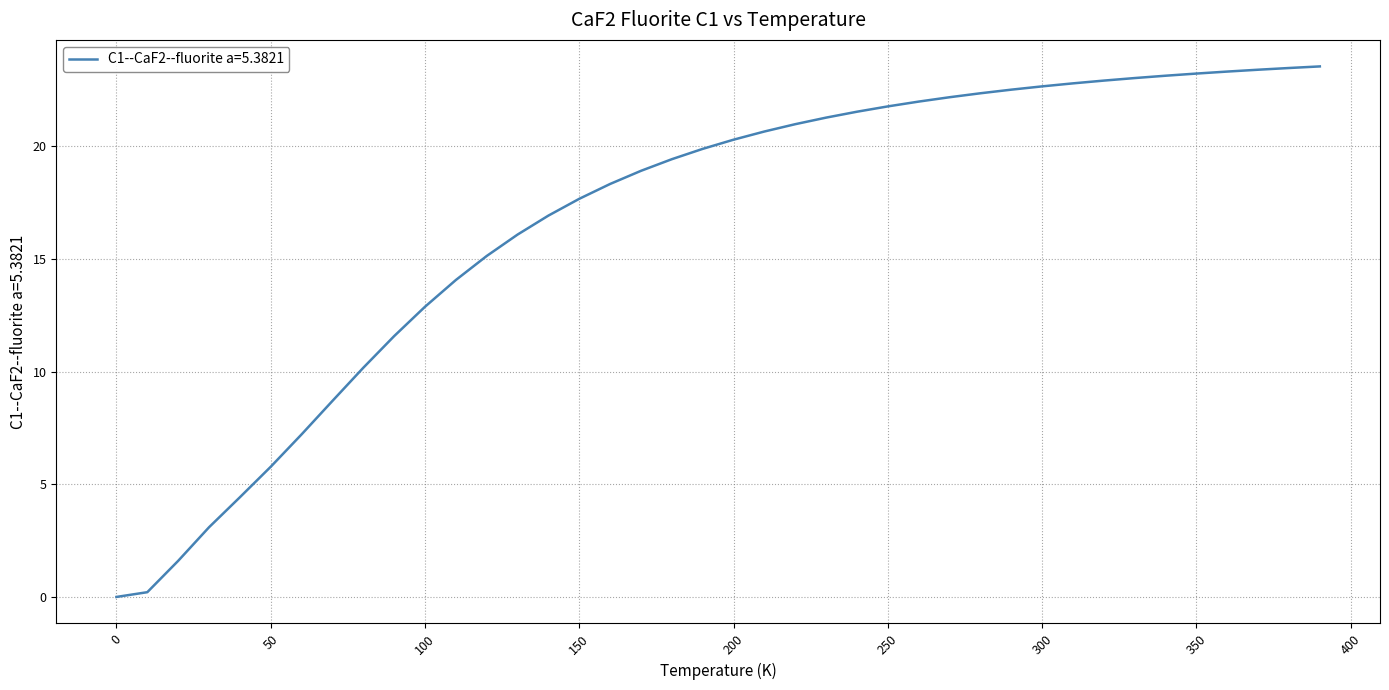

What is the difference between the maximum and minimum values?

23.5